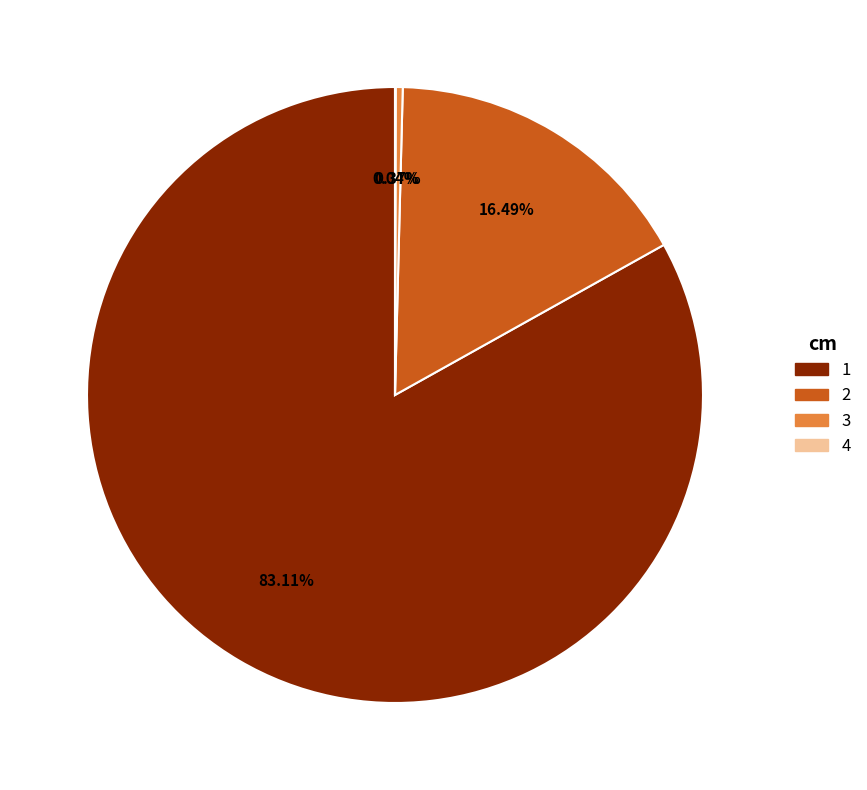

What percentage is NOT represented by 3?

99.6%